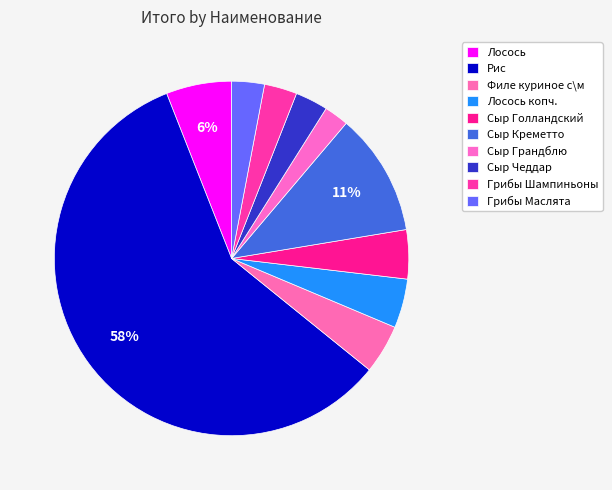

To the nearest percent, what portion does Сыр Голландский represent?

4%